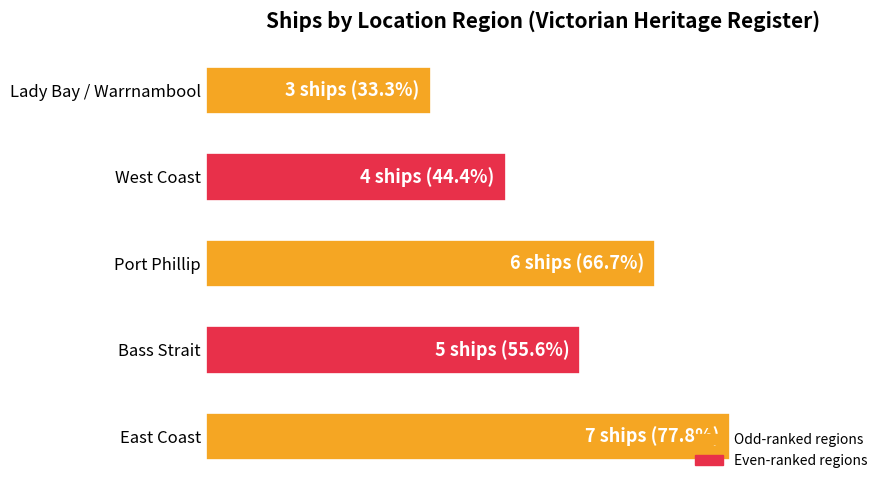

How many data points are above 5?

2